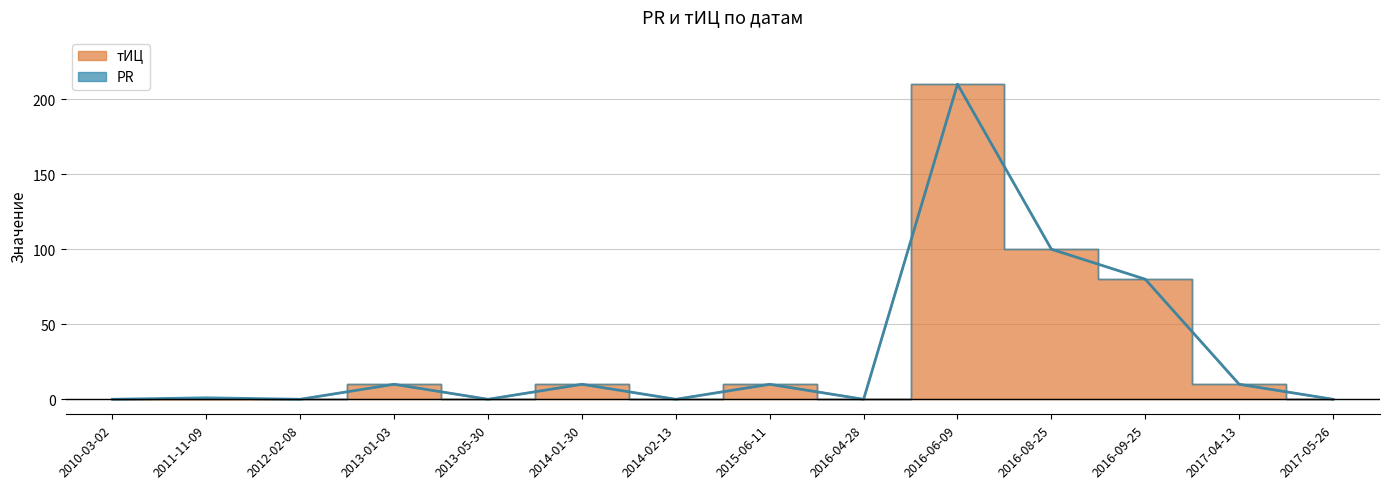

What is the difference between the maximum and minimum values?

210